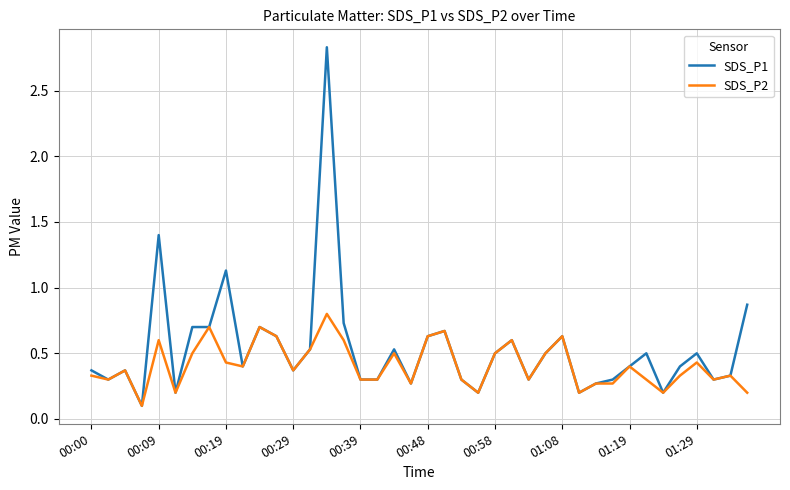

Rank the series by their average value, from highest to lowest.

SDS_P1, SDS_P2